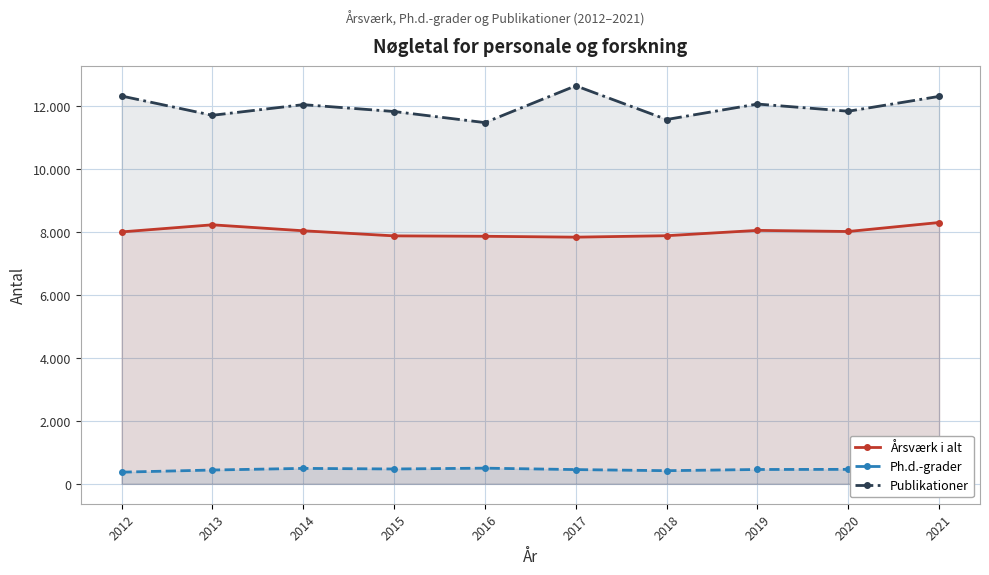

At which category is the sum across all series the highest?

2021